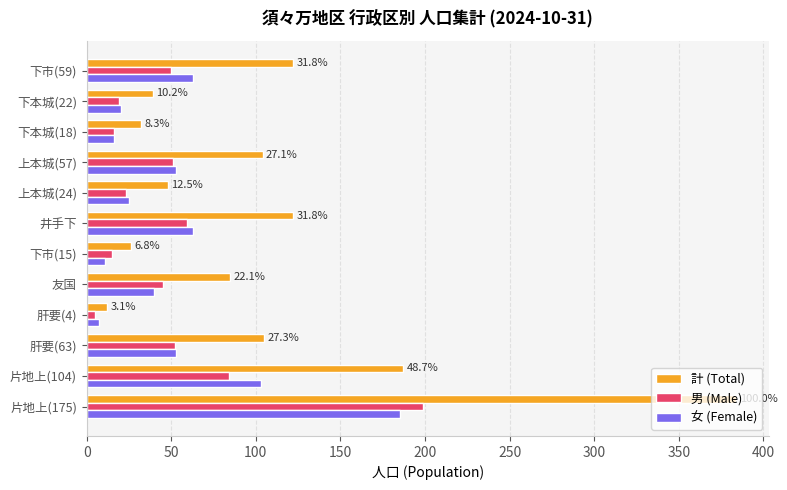

Is it true that 女 (Female) equals 25 at 上本城(24)?

True